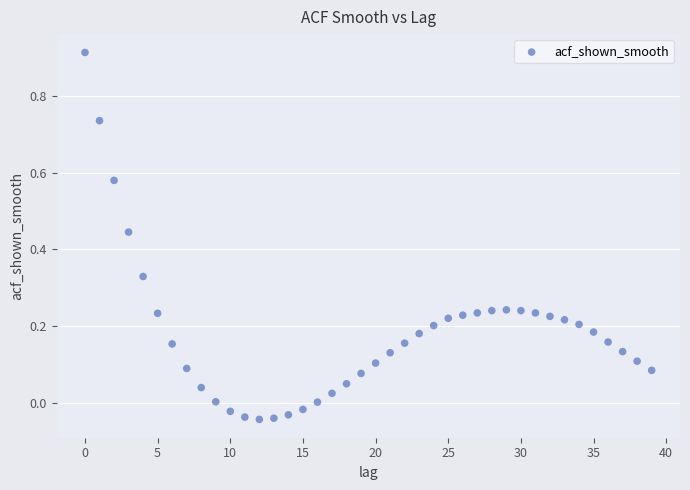

What is the range of Y values (max minus min)?

1.0